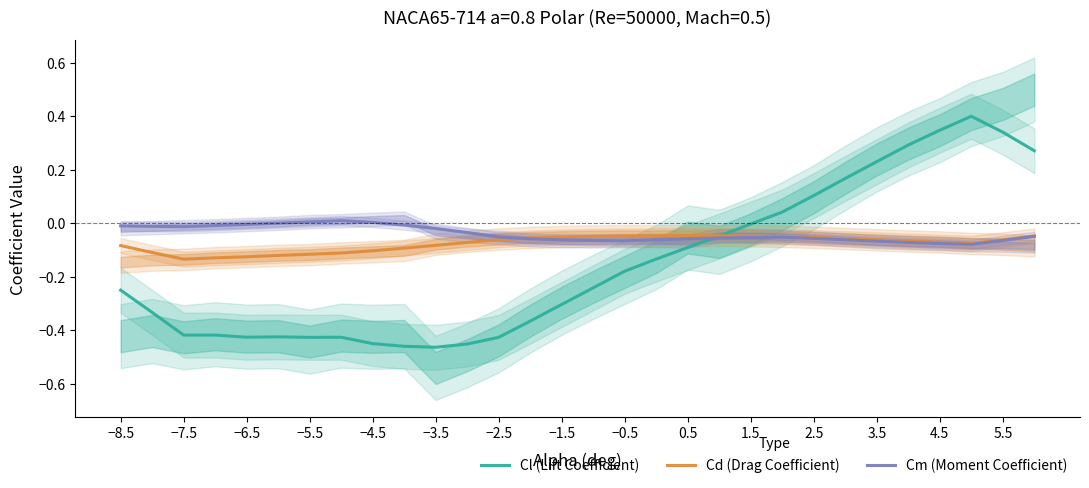

Is the value of Cd (Drag Coefficient) at 3.5 greater than the value of Cl (Lift Coefficient) at −3.5?

Yes